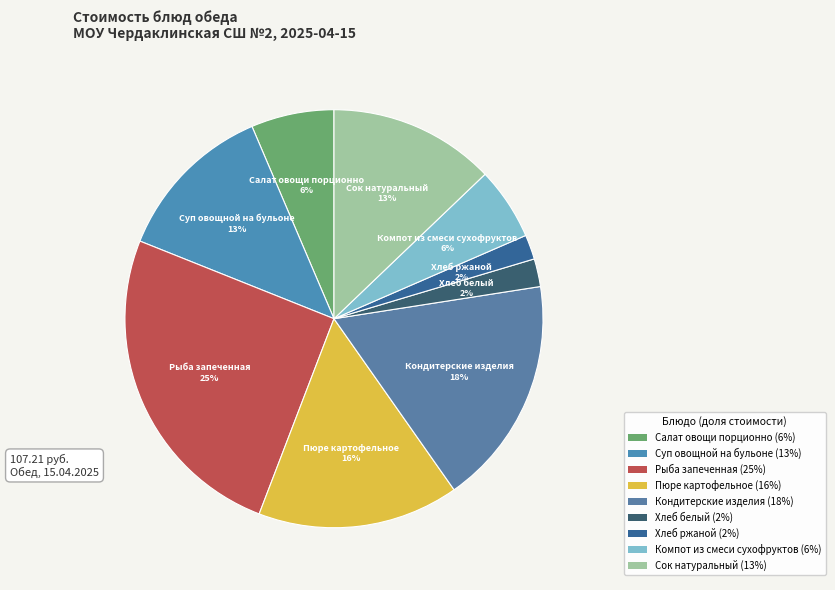

Approximately how many times larger is the value at Пюре картофельное compared to Суп овощной на бульоне?

1.2